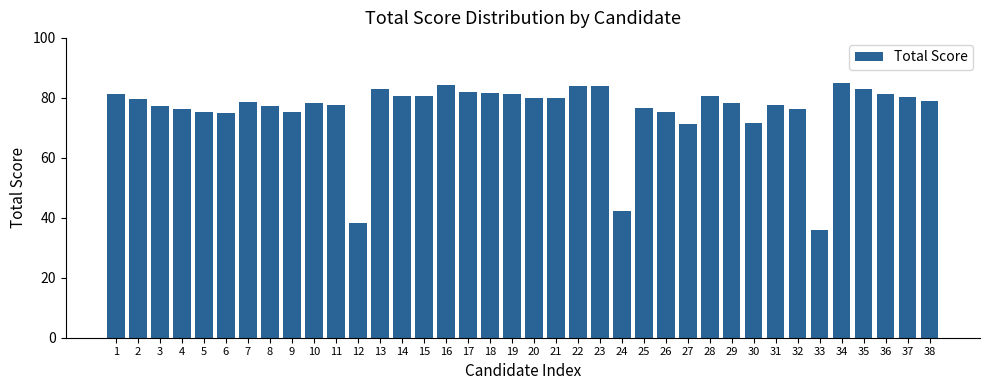

Count the number of categories in the chart.

38